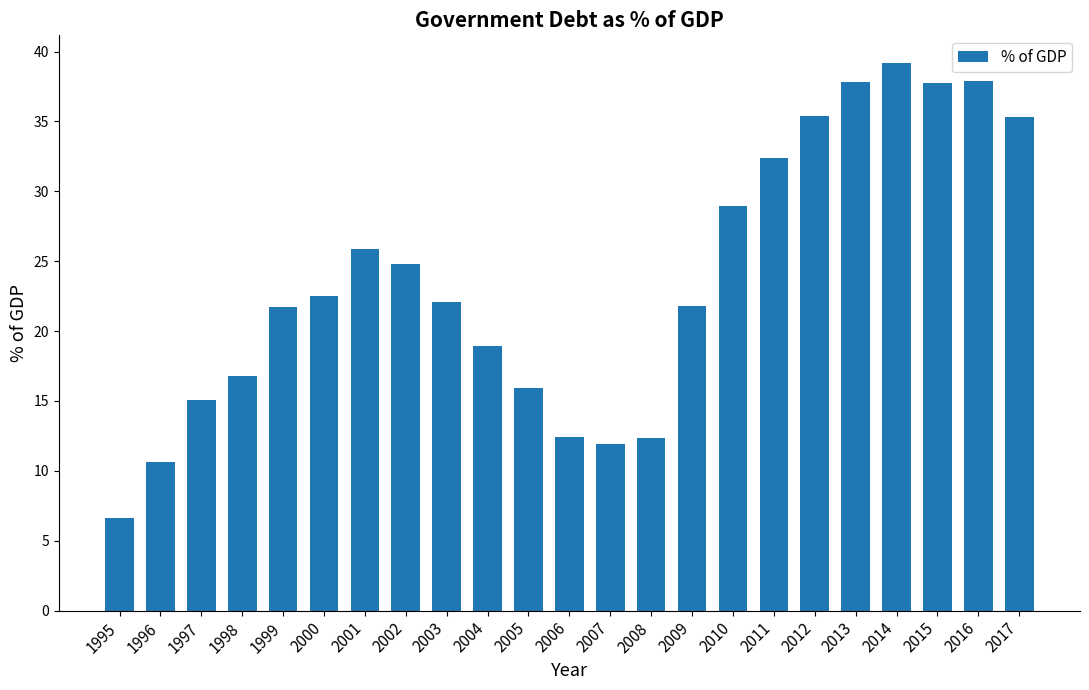

Approximately how many times larger is the value at 1995 compared to 1999?

0.3